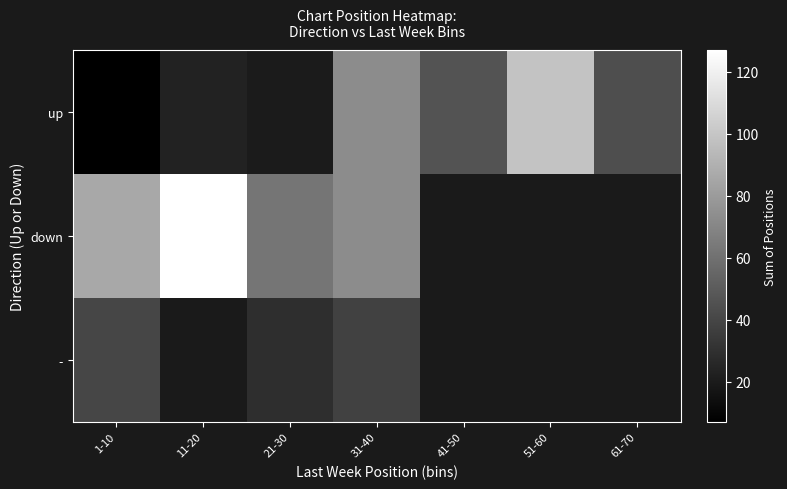

Which series has the largest range (max minus min)?

up